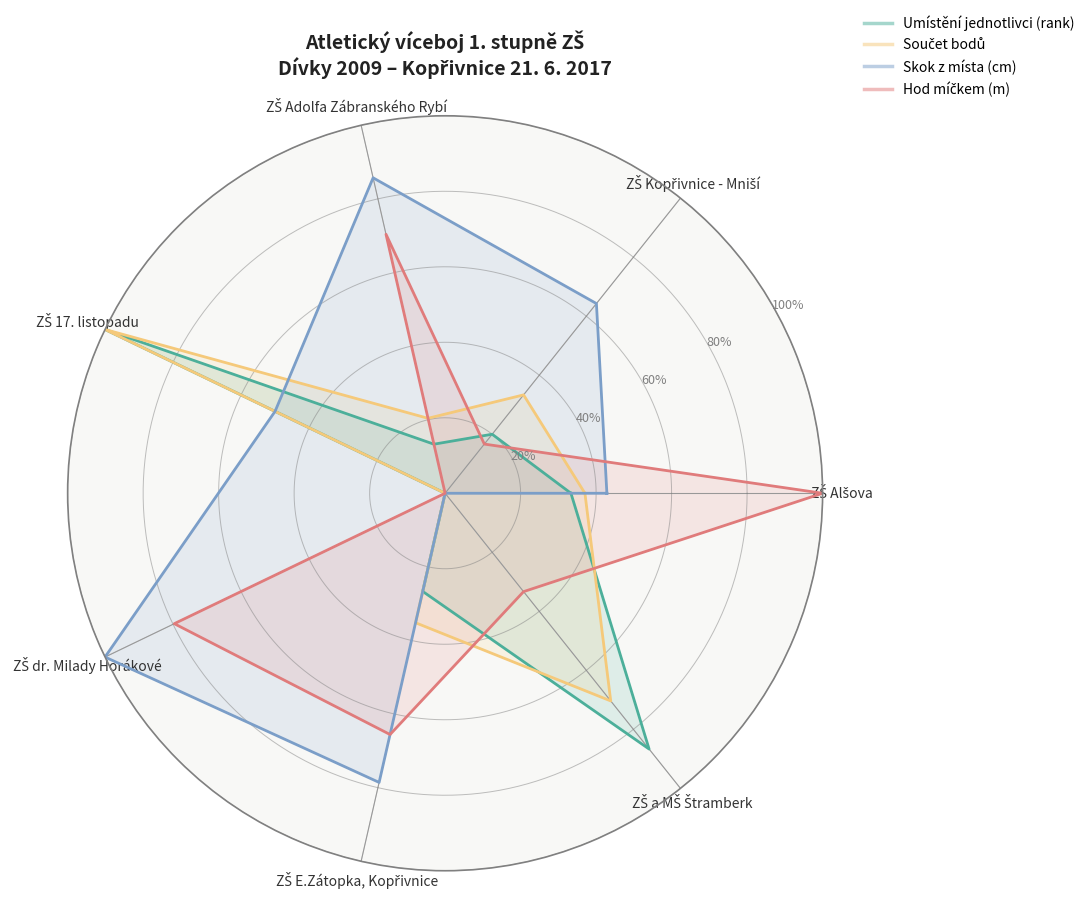

True or false: Součet bodů and Umístění jednotlivci (rank) cross at least once.

True